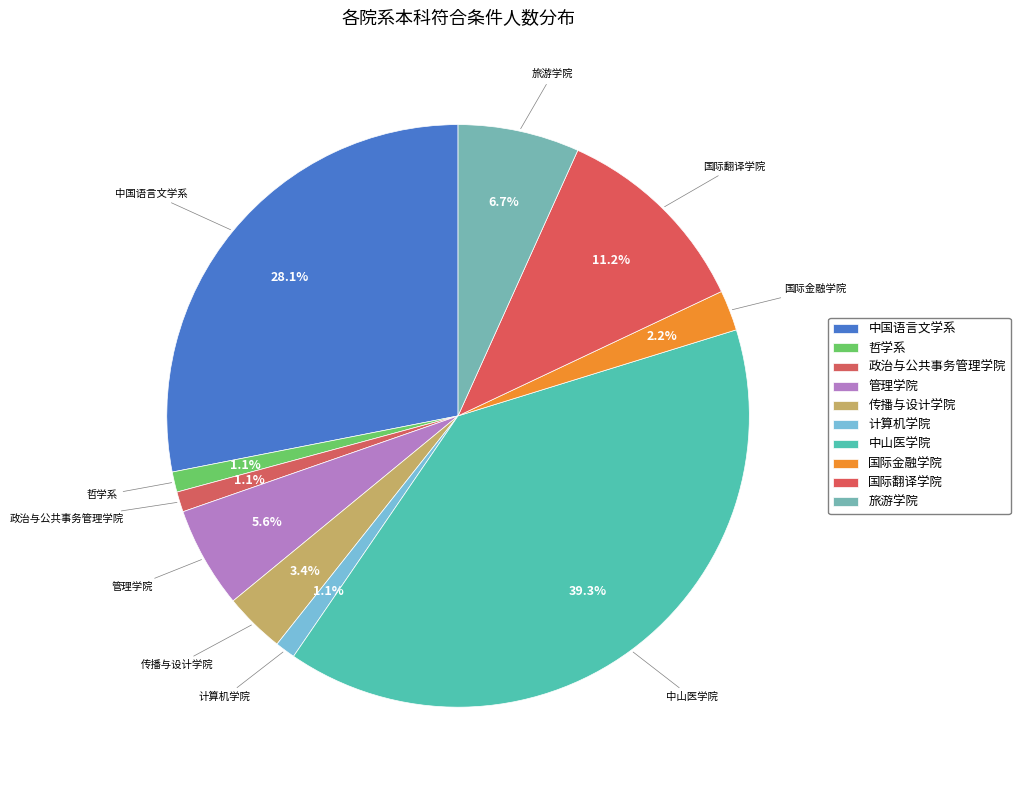

True or false: 国际金融学院 accounts for 2% of the total.

True